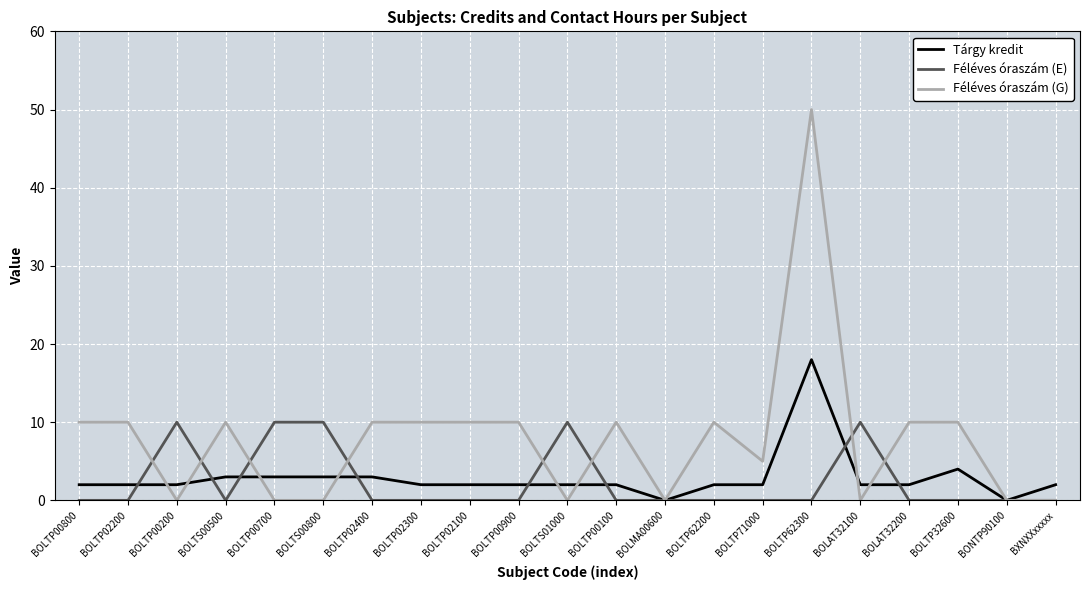

What is the maximum value shown in the chart?

50